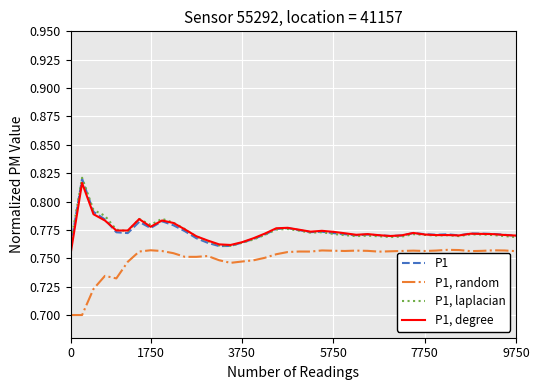

True or false: P1, laplacian and P1, random cross at least once.

False